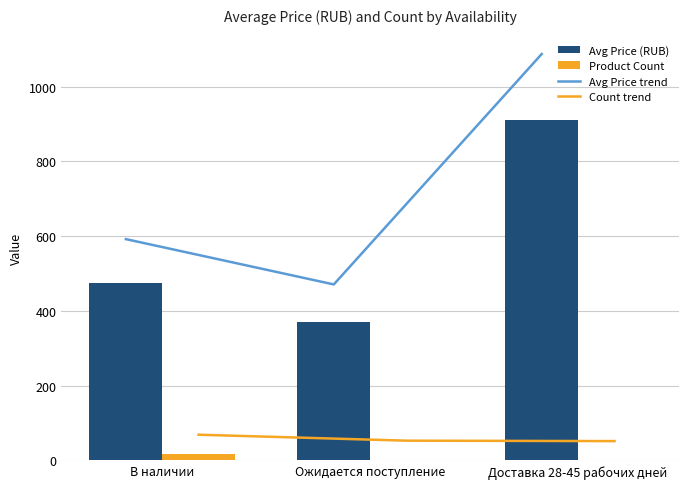

At which label is Avg Price (RUB) closest to 640?

В наличии